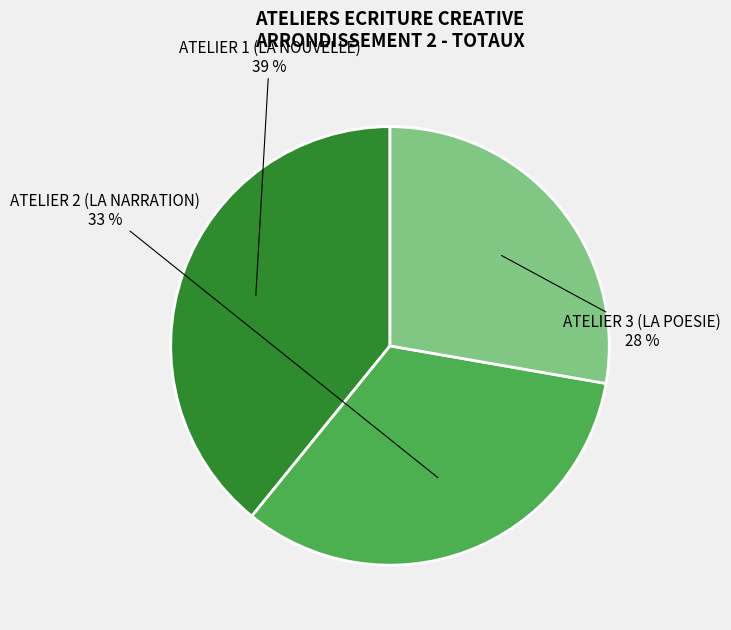

How many slices are in this pie chart?

3